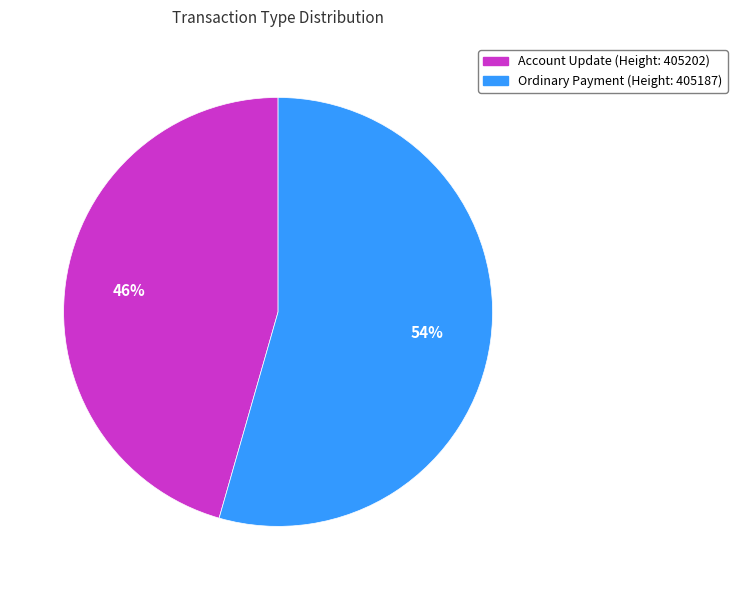

Is it true that Account Update (Height: 405202) is 52% of the pie?

False